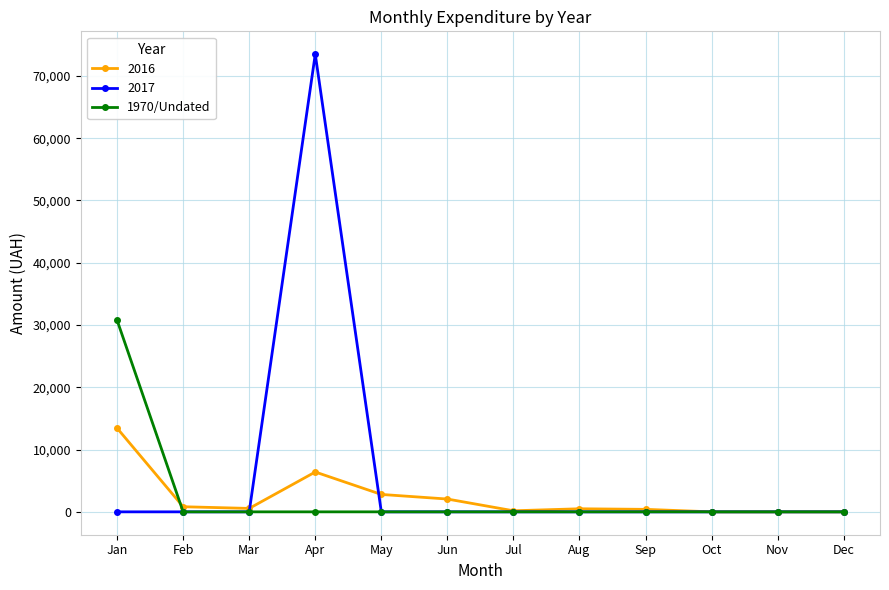

Count the number of categories in the chart.

12